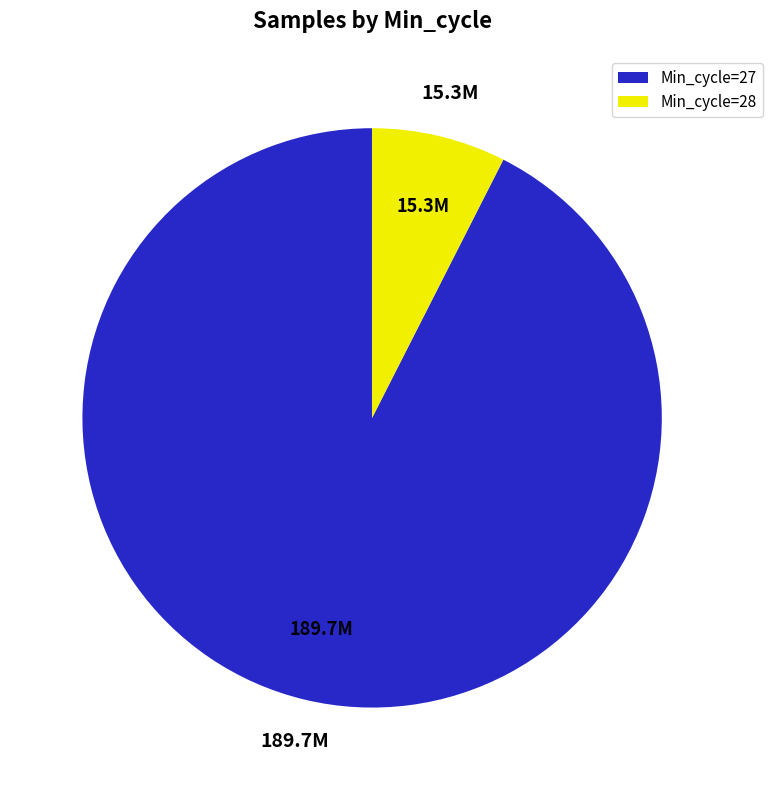

Combined, do Min_cycle=27 and Min_cycle=28 account for over 50%?

Yes